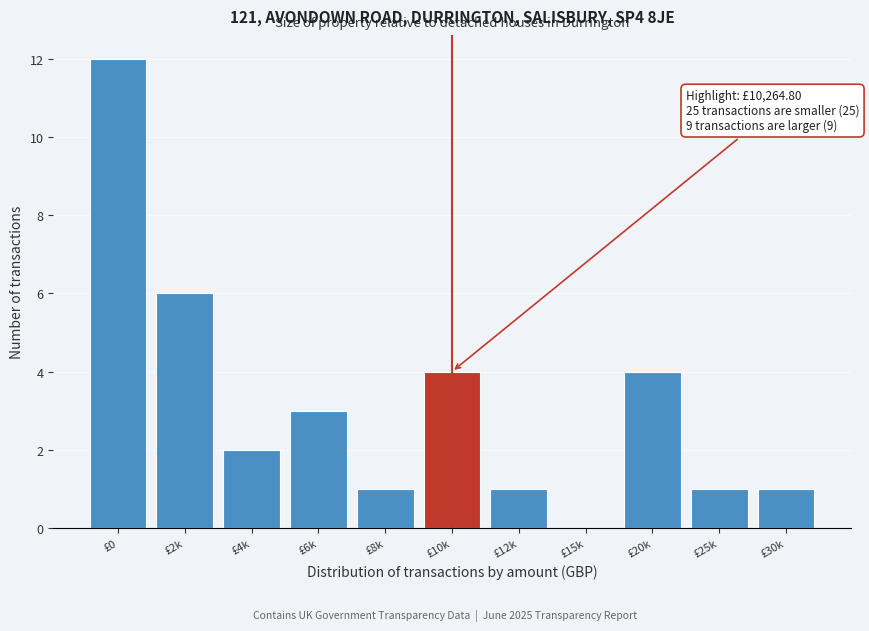

Reading left to right, what are all the values shown in this chart?

£0=12	£2k=6	£4k=2	£6k=3	£8k=1	£10k=4	£12k=1	£15k=0	£20k=4	£25k=1	£30k=1